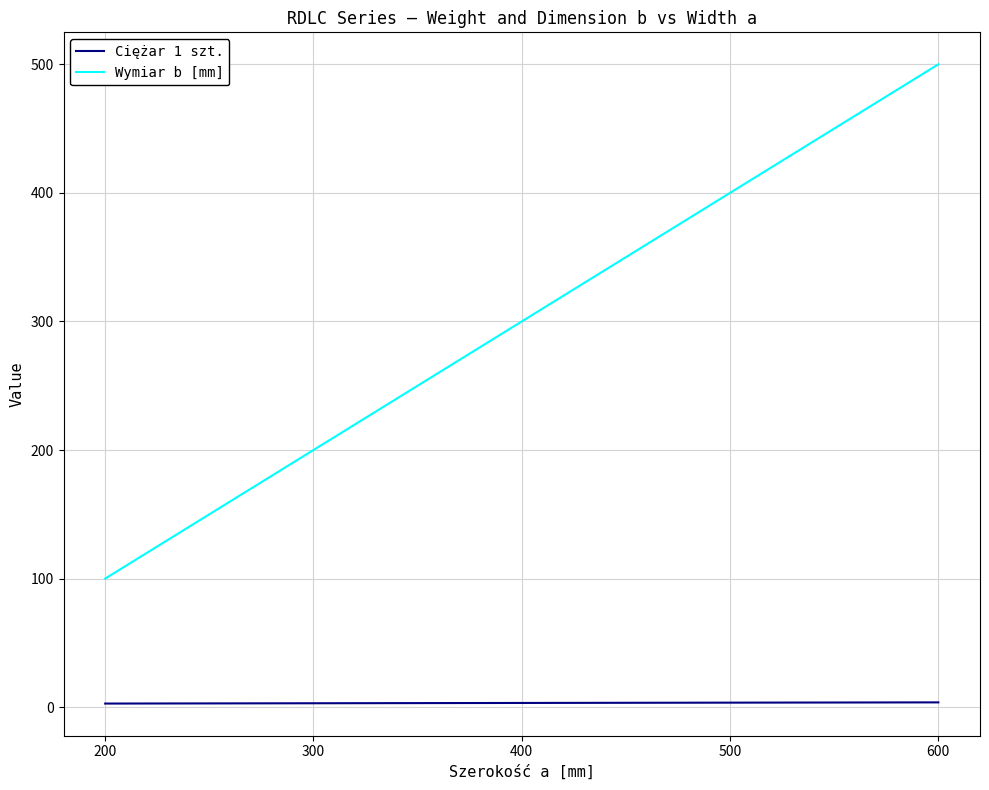

Rank the series by their average value, from lowest to highest.

Ciężar 1 szt., Wymiar b [mm]